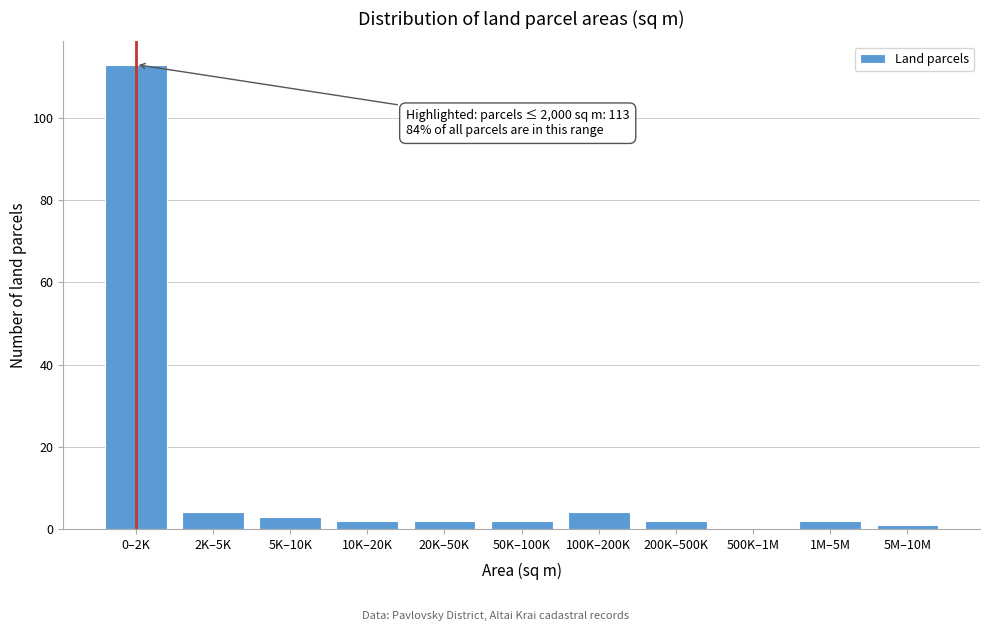

Reading left to right, what are all the values shown in this chart?

0–2K=113	2K–5K=4	5K–10K=3	10K–20K=2	20K–50K=2	50K–100K=2	100K–200K=4	200K–500K=2	500K–1M=0	1M–5M=2	5M–10M=1